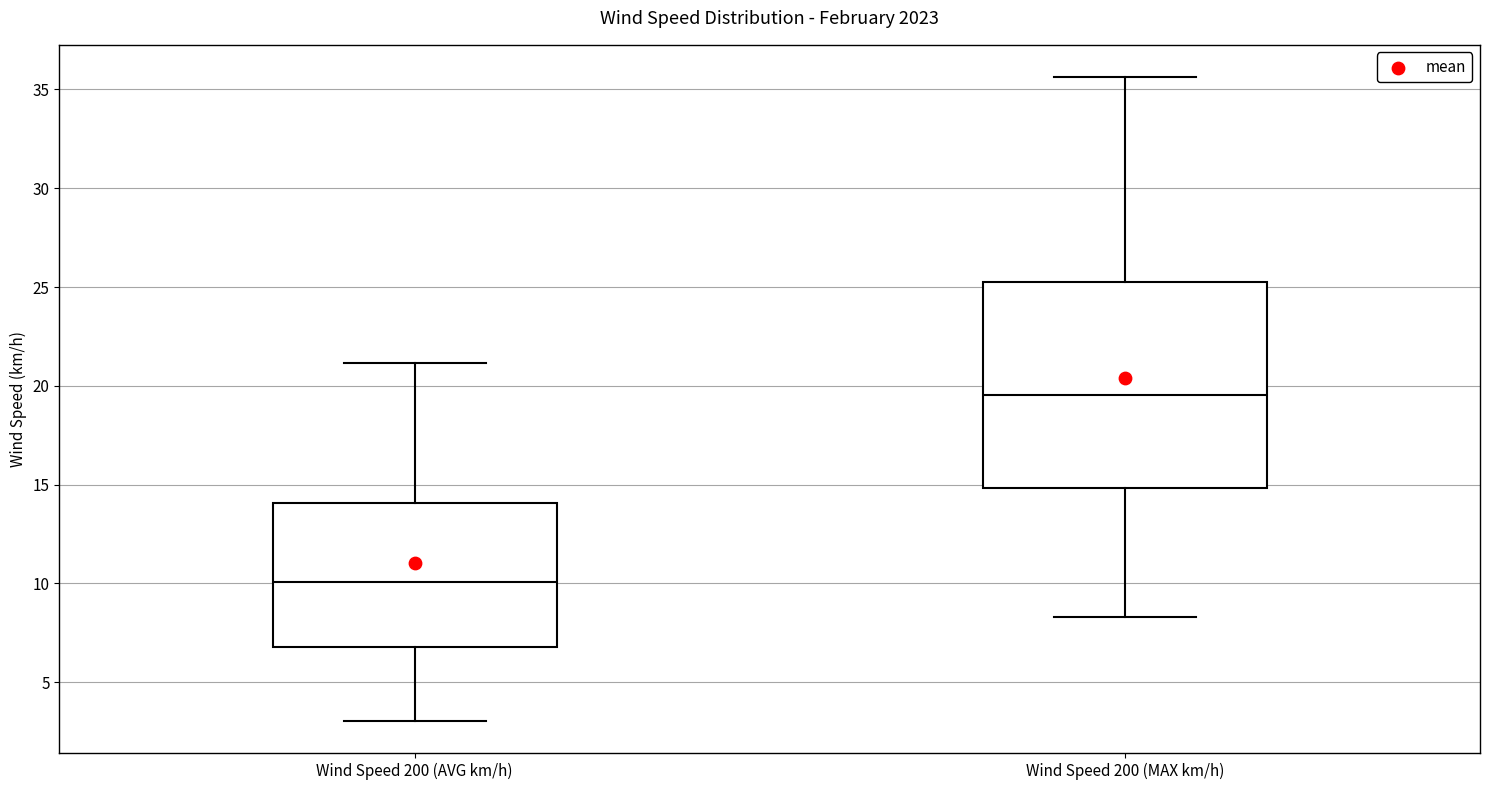

Reading left to right, transcribe this box plot: for each box, give where its median line is, the range the box spans, and where its two whiskers end, as read against the y-axis. The values are not printed on the chart, so give them approximately, as read against the axis.

Wind Speed 200 (AVG km/h): median 10.0, box 7.0 to 14.0, whiskers 3.0 to 21.0
Wind Speed 200 (MAX km/h): median 19.5, box 15.0 to 25.5, whiskers 8.5 to 35.5